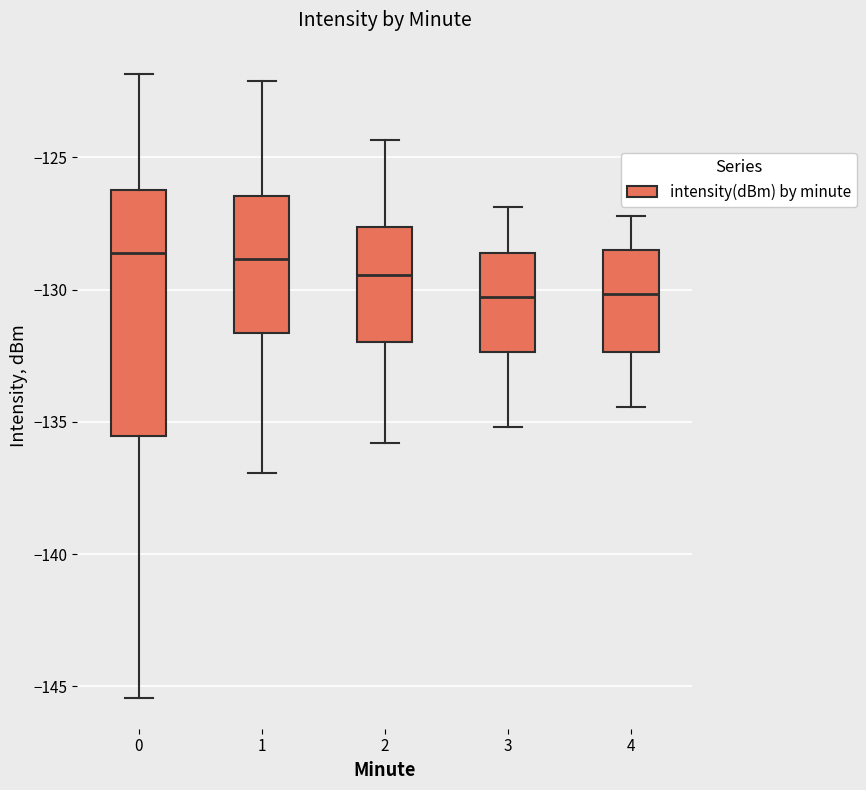

Reading left to right, read every box against the y-axis: the position of its median line, the range the box covers, and the ends of its whiskers. The values are not printed on the chart, so give them approximately, as read against the axis.

0: median -128.5, box -135.5 to -126.0, whiskers -145.5 to -122.0
1: median -129.0, box -131.5 to -126.5, whiskers -137.0 to -122.0
2: median -129.5, box -132.0 to -127.5, whiskers -136.0 to -124.5
3: median -130.5, box -132.5 to -128.5, whiskers -135.0 to -127.0
4: median -130.0, box -132.5 to -128.5, whiskers -134.5 to -127.0